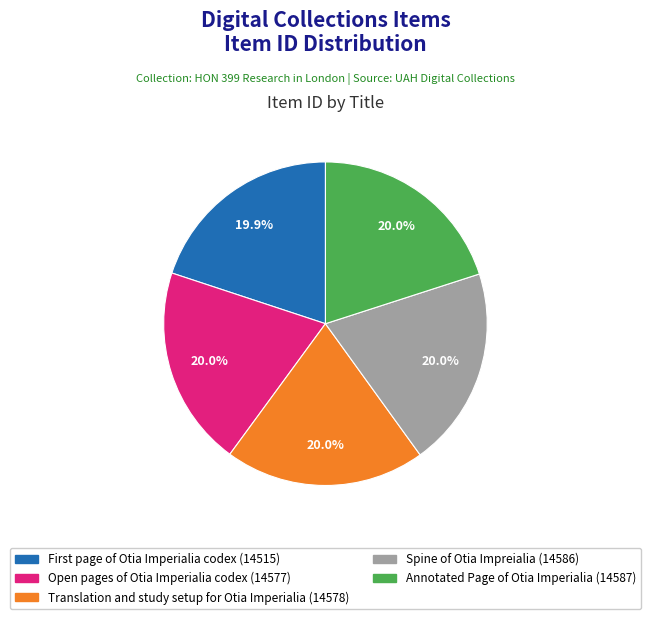

What is the total percentage of Annotated Page of Otia Imperialia and Translation and study setup for Otia Imperialia?

40.0%